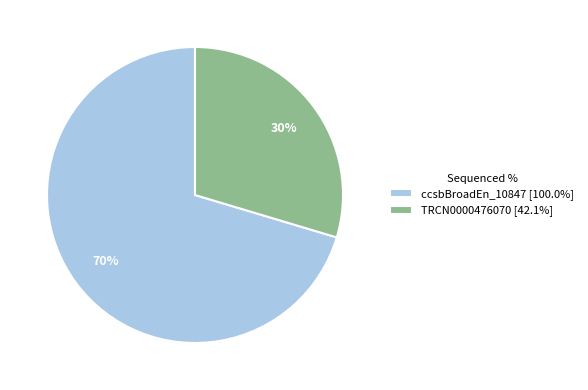

Is the sum of TRCN0000476070 [42.1%] and ccsbBroadEn_10847 [100.0%] greater than half?

Yes